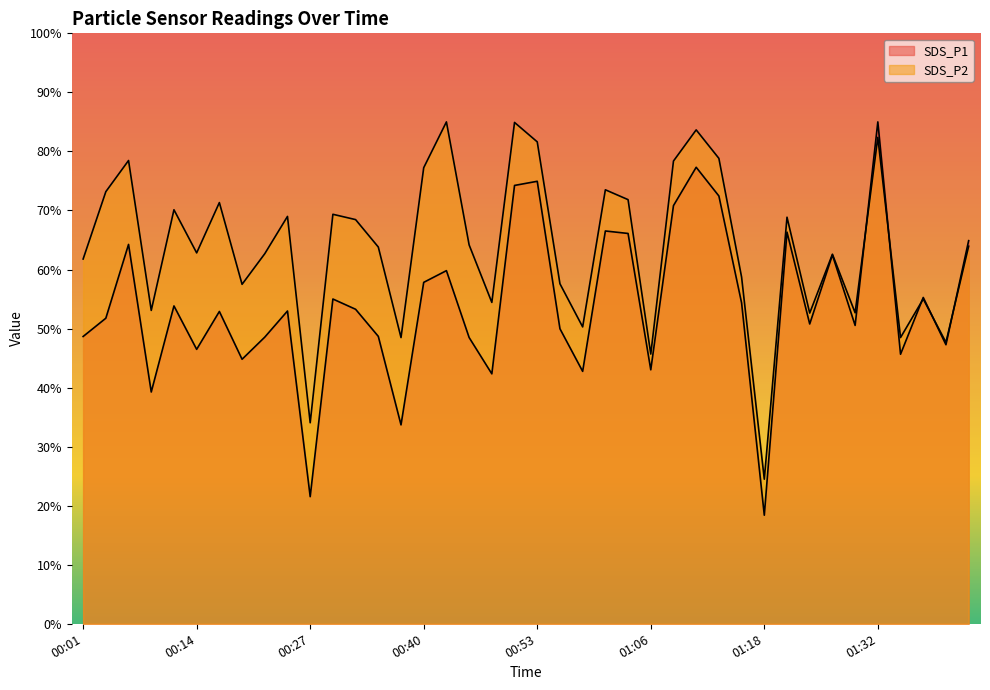

The SDS_P2 series shows 63.9 at 01:42. True or false?

True